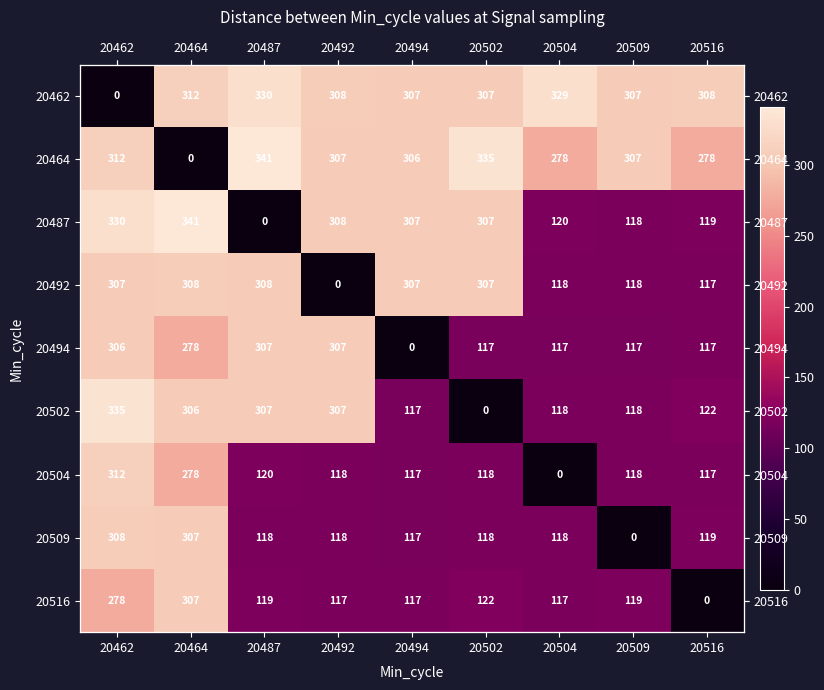

Read the 20464 value at 20504.

277.6